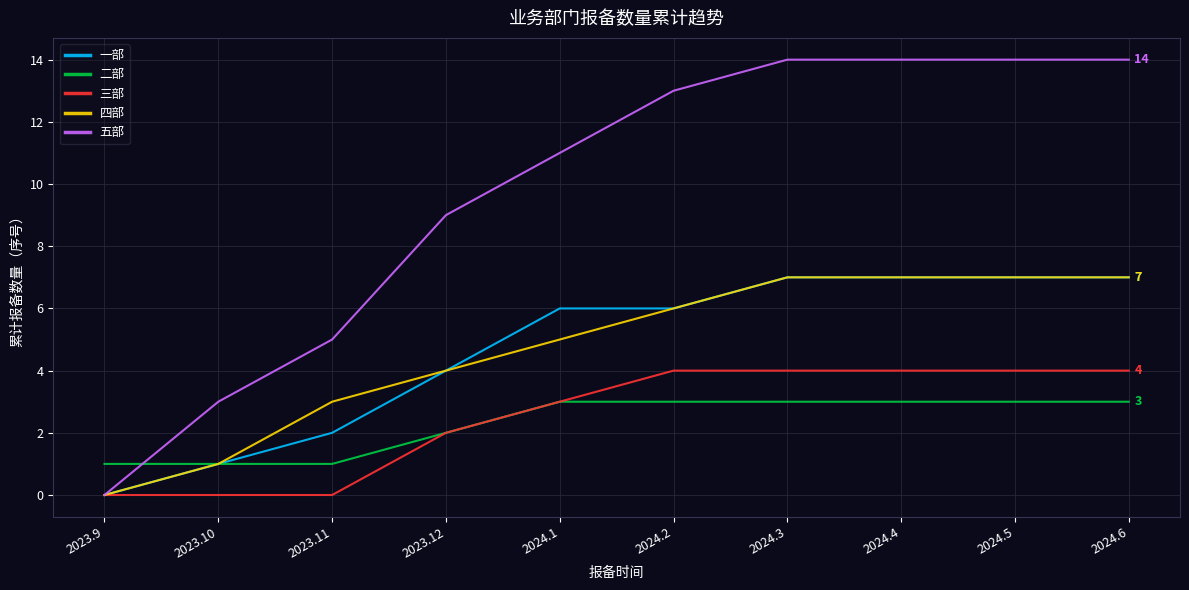

What is the total value across all series at 2023.10?

6